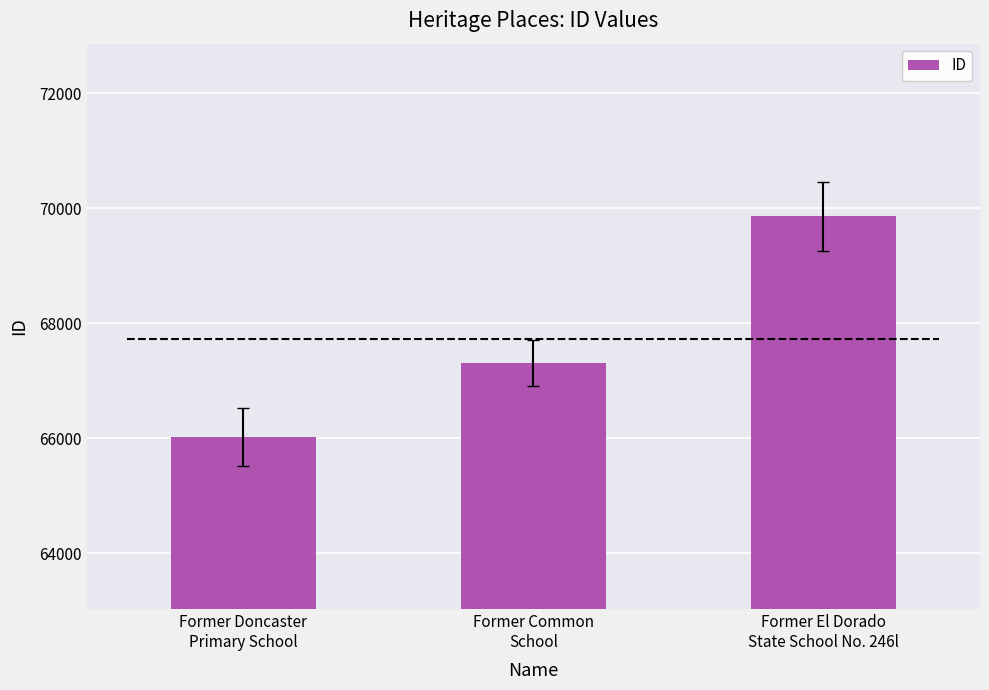

The chart shows a value of 40924 at Former Doncaster
Primary School. True or false?

False